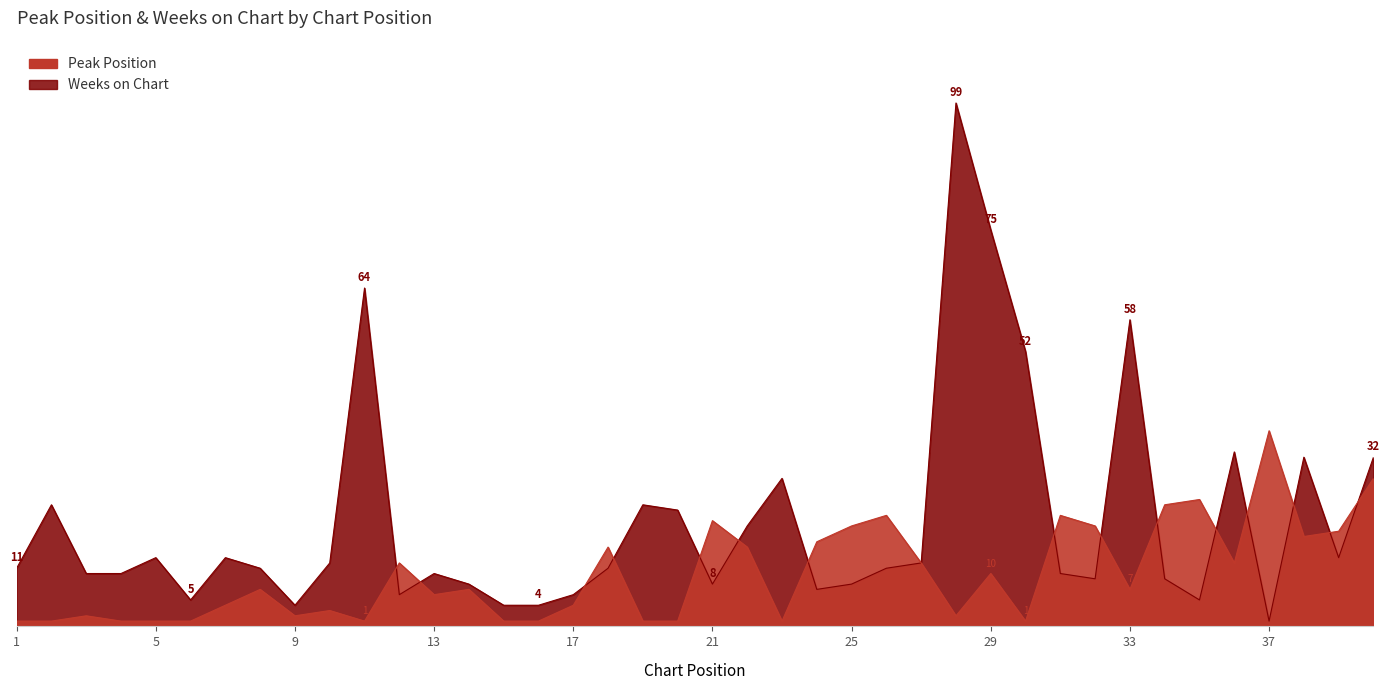

Where do Weeks on Chart and Peak Position first cross each other?

11 and 12